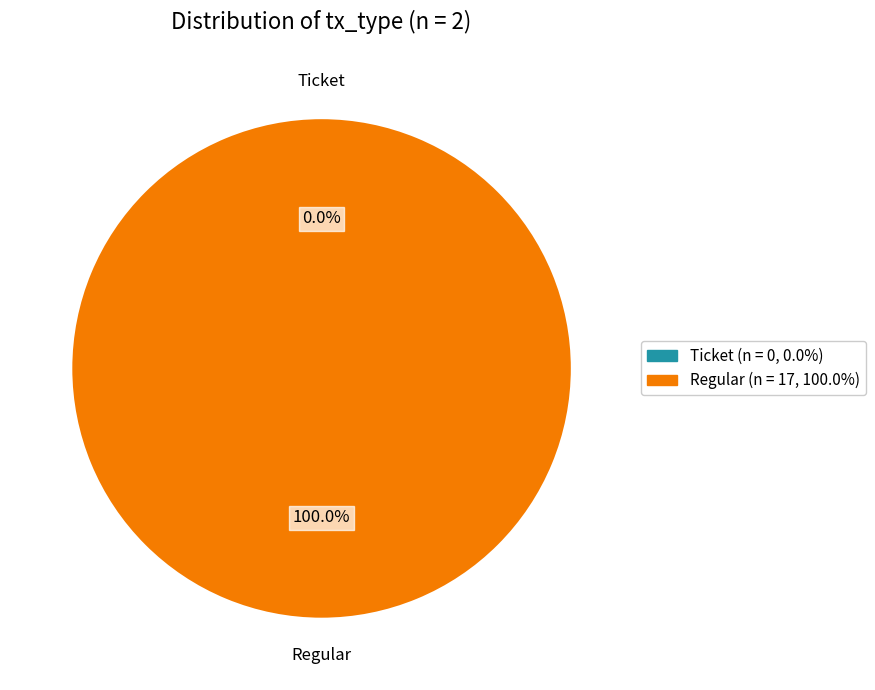

What percentage is the Regular slice, to the nearest percent?

100%